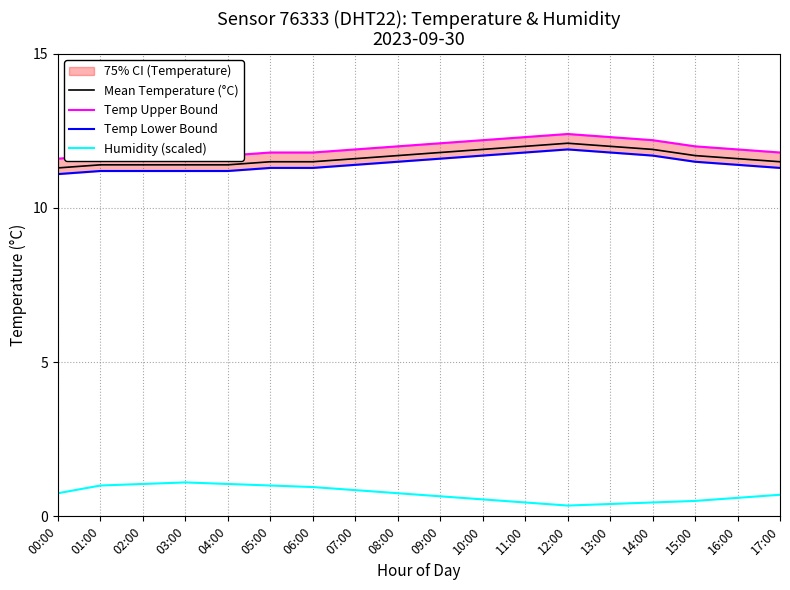

What is the label of the 12th point from the left?

11:00